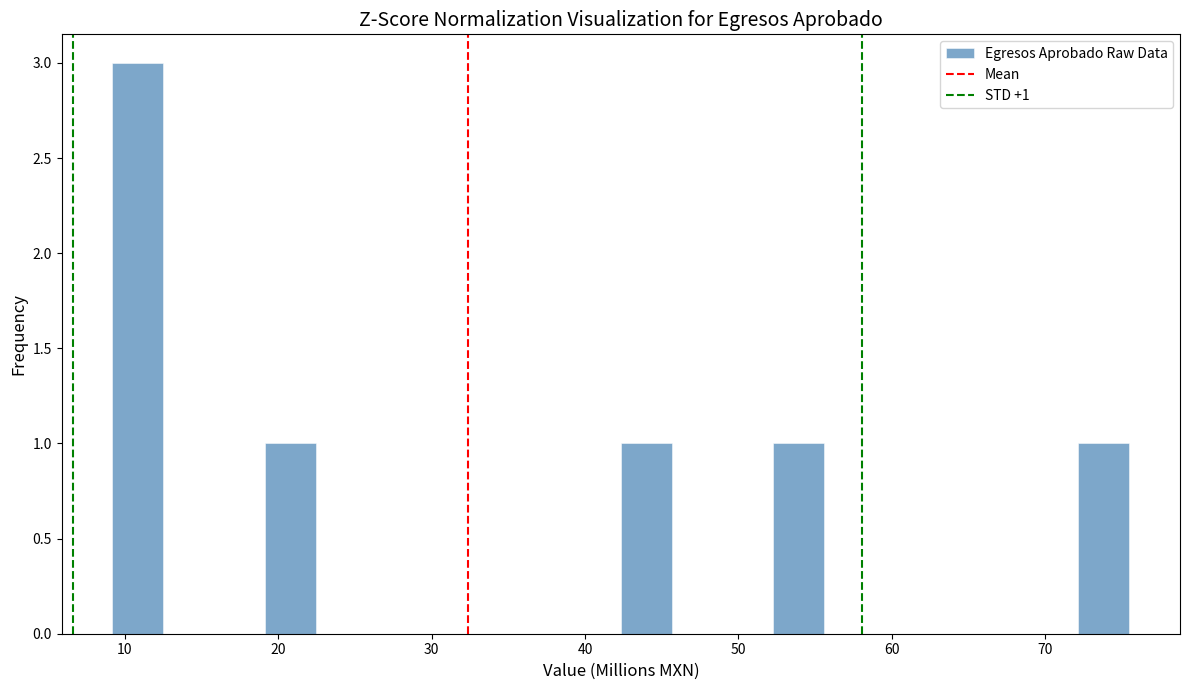

Around what value on the x-axis is the tallest bar? Give the approximate position of its centre, as read against the axis.

11